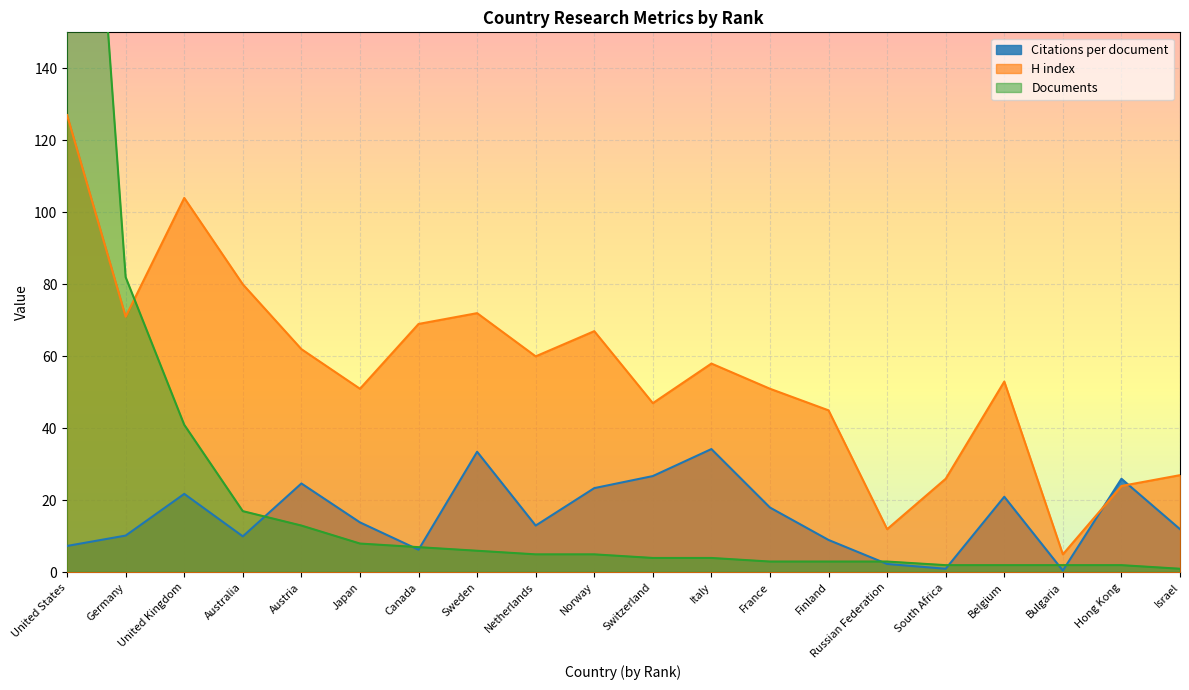

Which series changed the most between Switzerland and Bulgaria?

H index